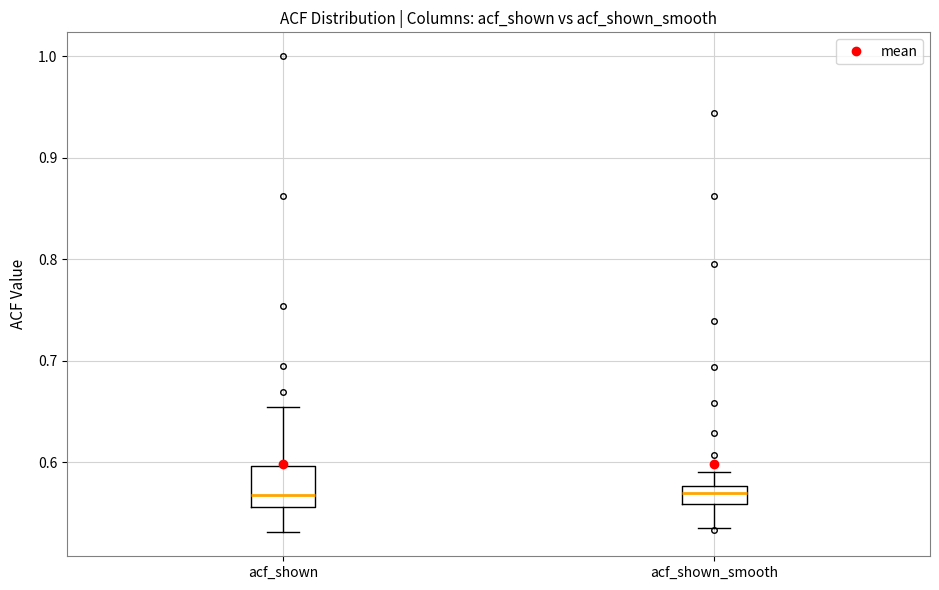

Where is the upper edge of the box for acf_shown on the y-axis? The values are not printed on the chart, so give them approximately, as read against the axis.

0.60